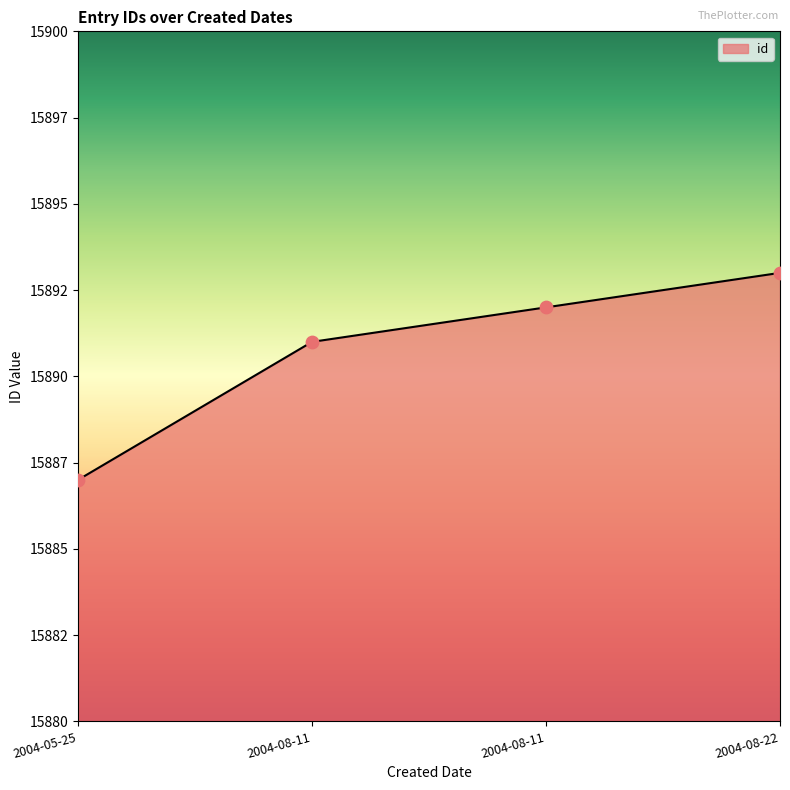

Which has a higher value, 2004-08-11 or 2004-08-22?

2004-08-22